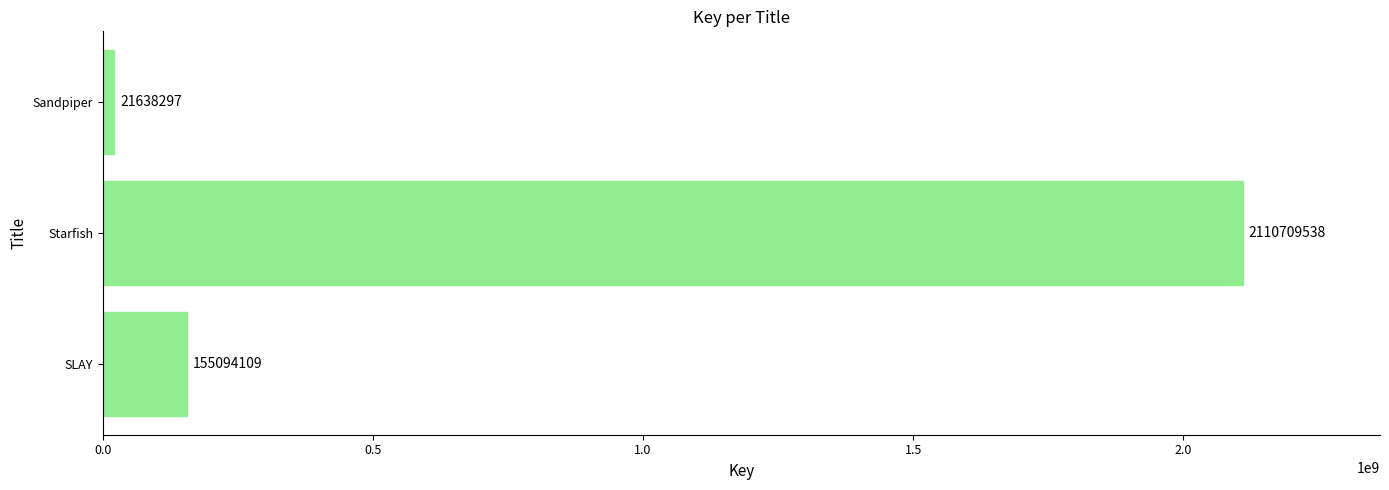

What is the difference between the maximum and minimum values?

2089071241